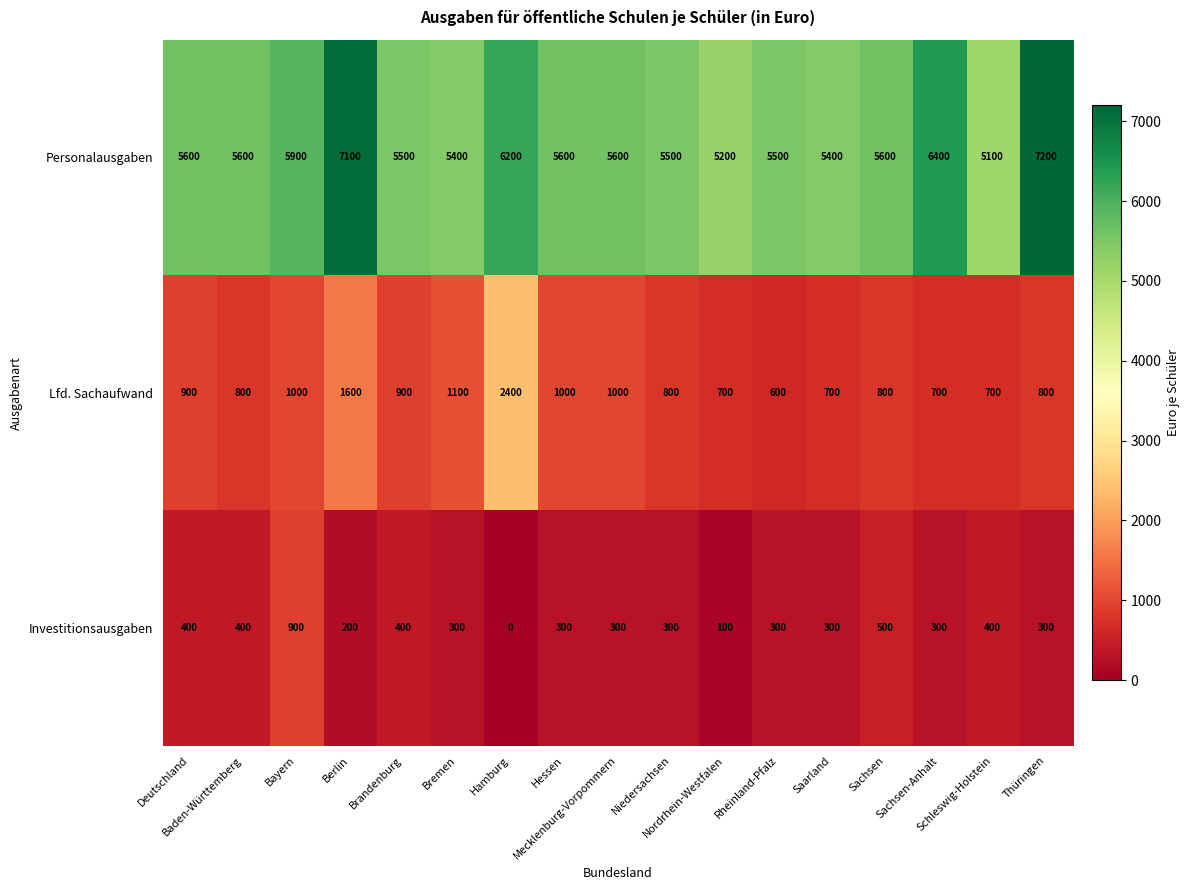

At Deutschland, list the series in order from largest to smallest.

Personalausgaben, Lfd. Sachaufwand, Investitionsausgaben